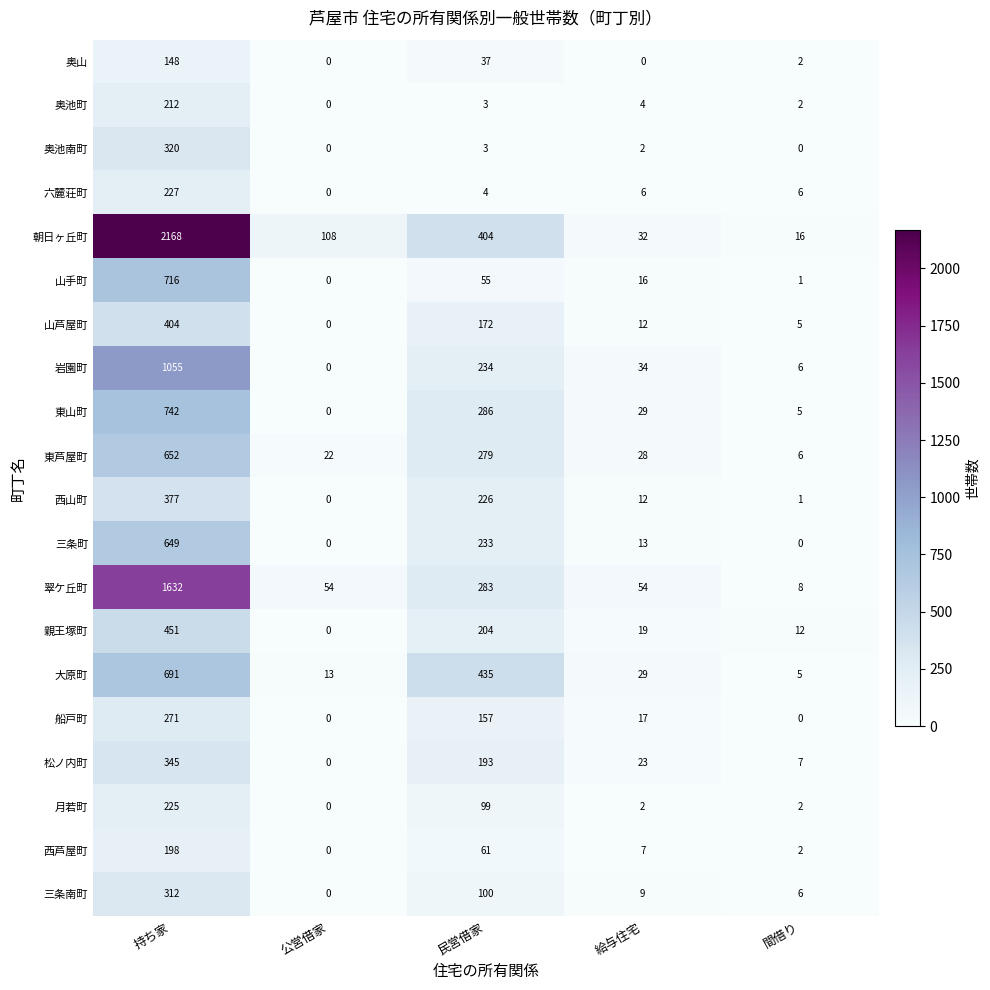

How many series are shown in this chart?

20